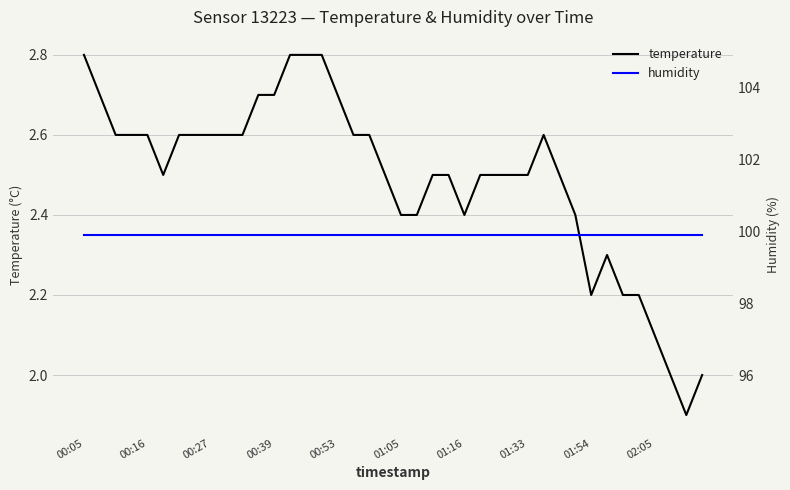

Which series has the largest range (max minus min)?

temperature